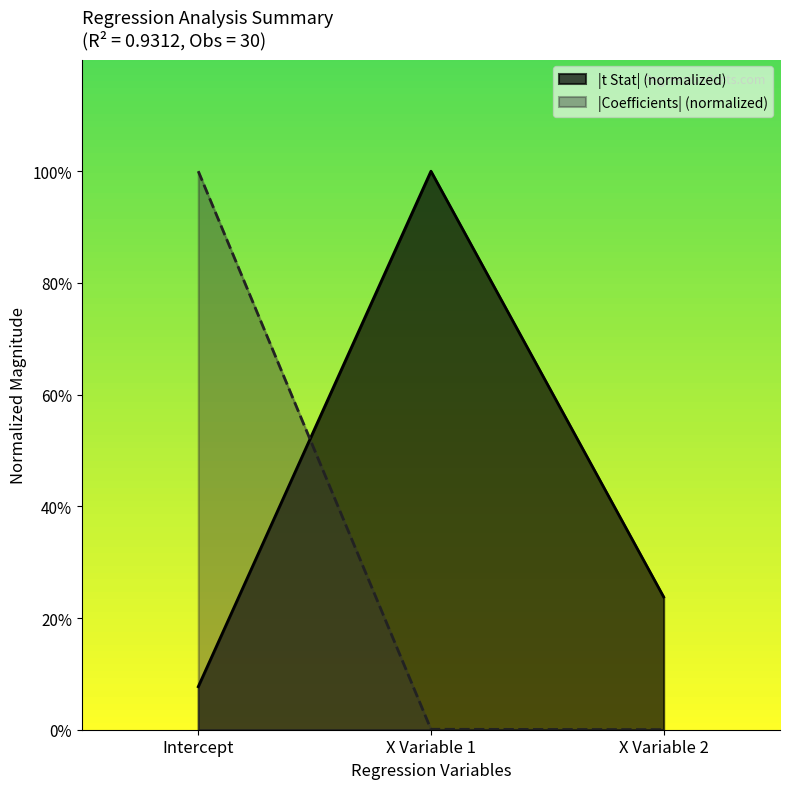

What position from the left is Intercept?

1